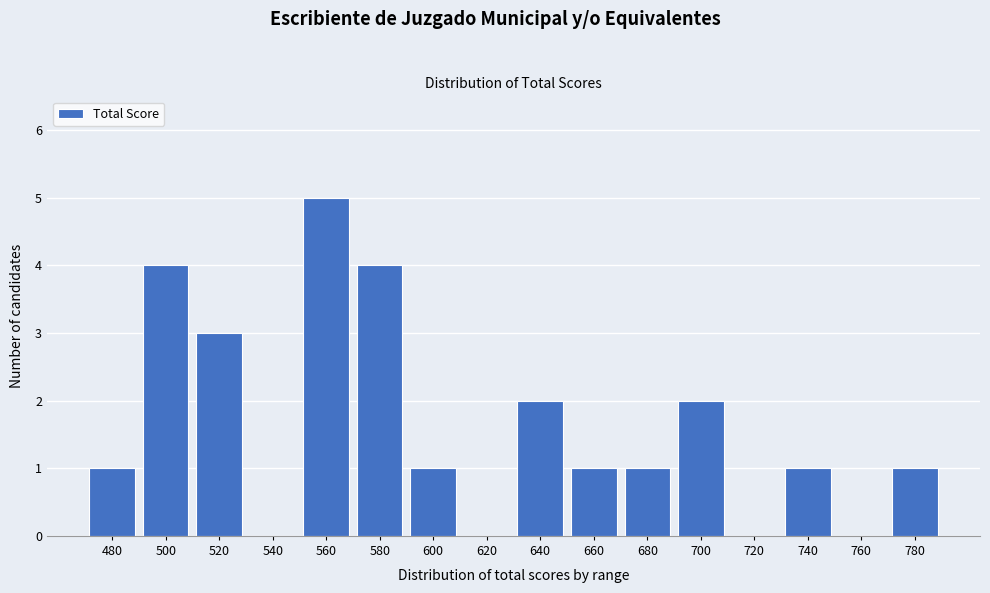

Reading left to right, extract all data points from this chart.

480=1	500=4	520=3	540=0	560=5	580=4	600=1	620=0	640=2	660=1	680=1	700=2	720=0	740=1	760=0	780=1